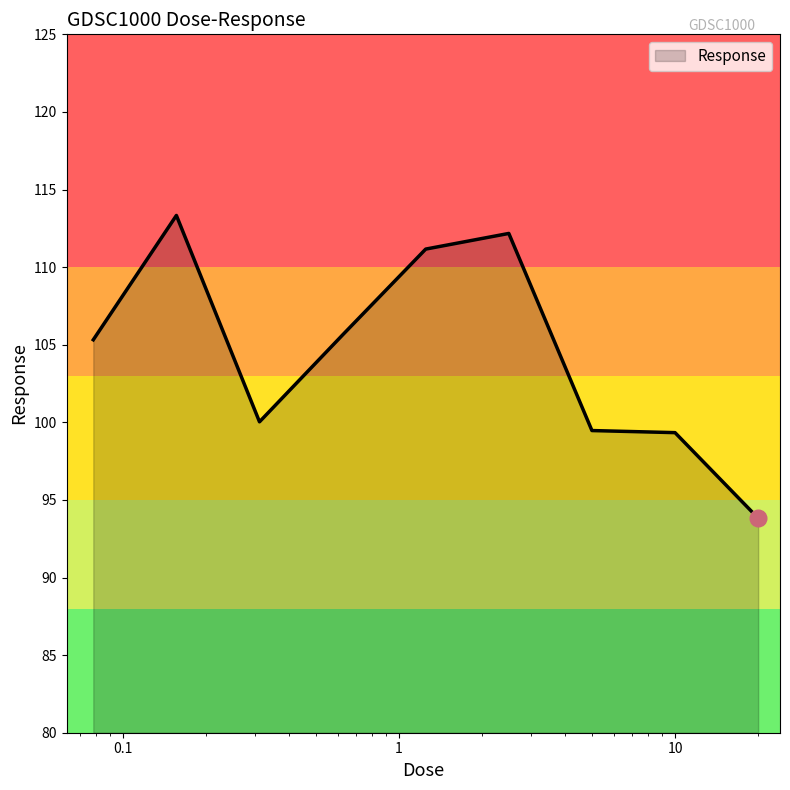

How many lines are shown in the chart?

1